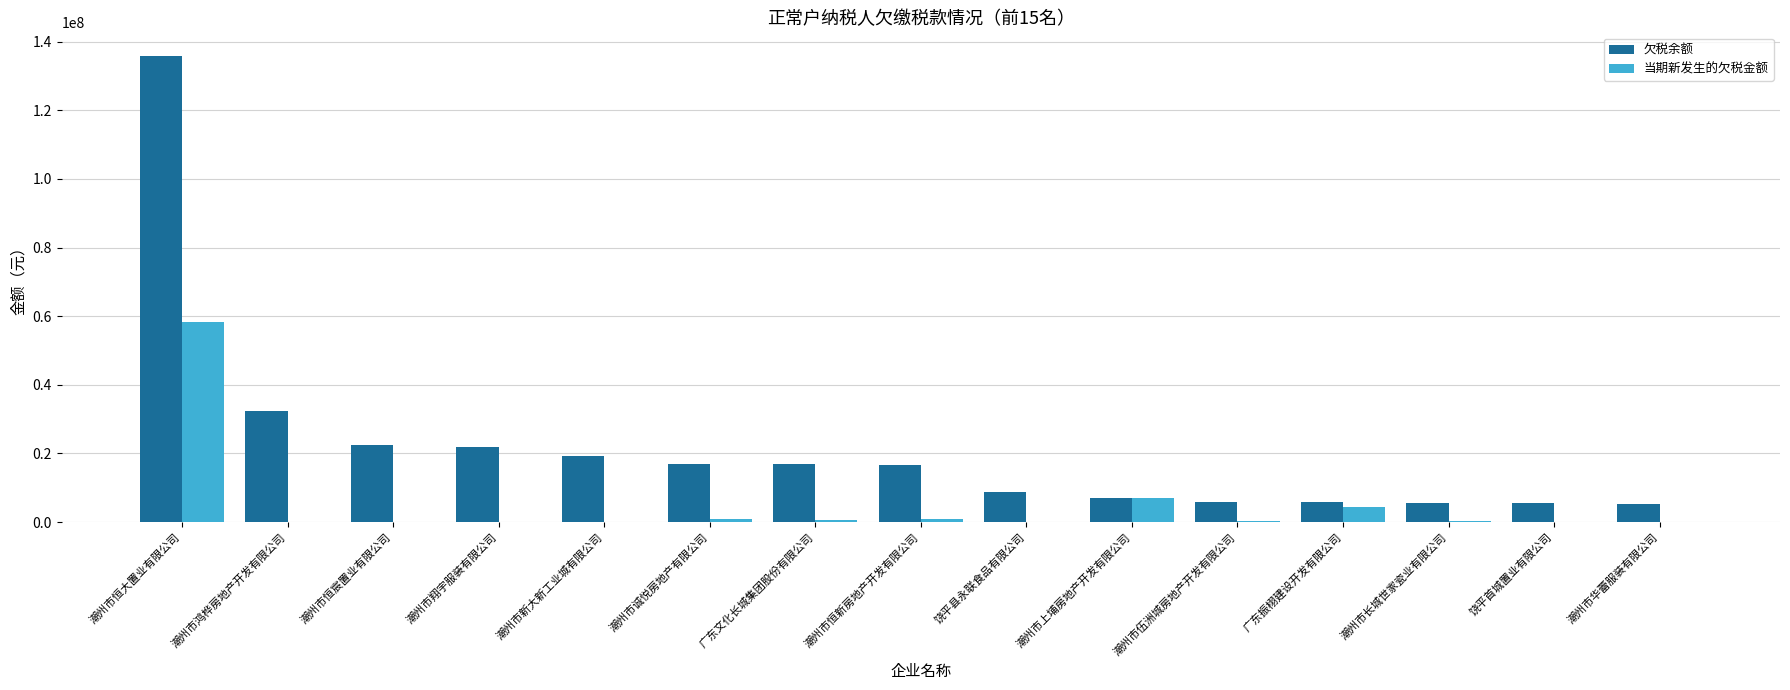

How many series are shown in this chart?

2